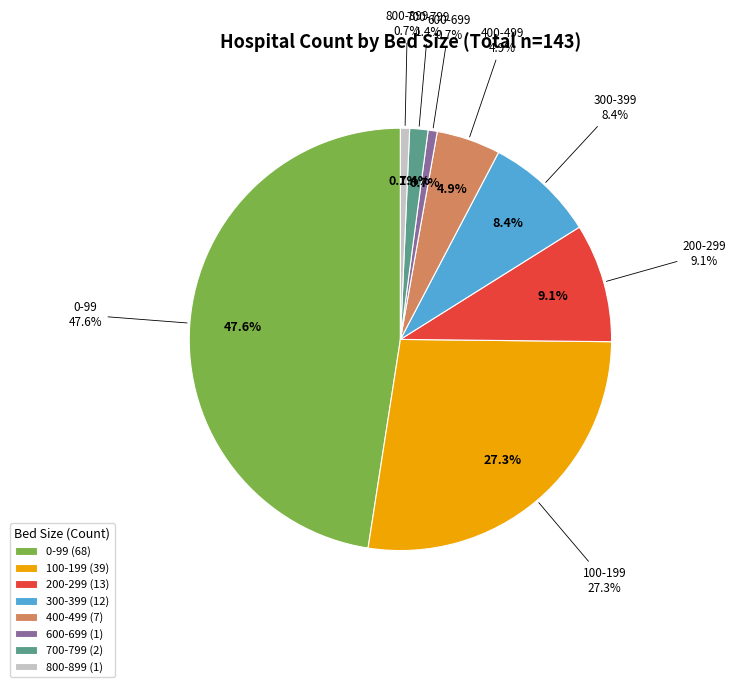

Does any single category account for the majority?

No